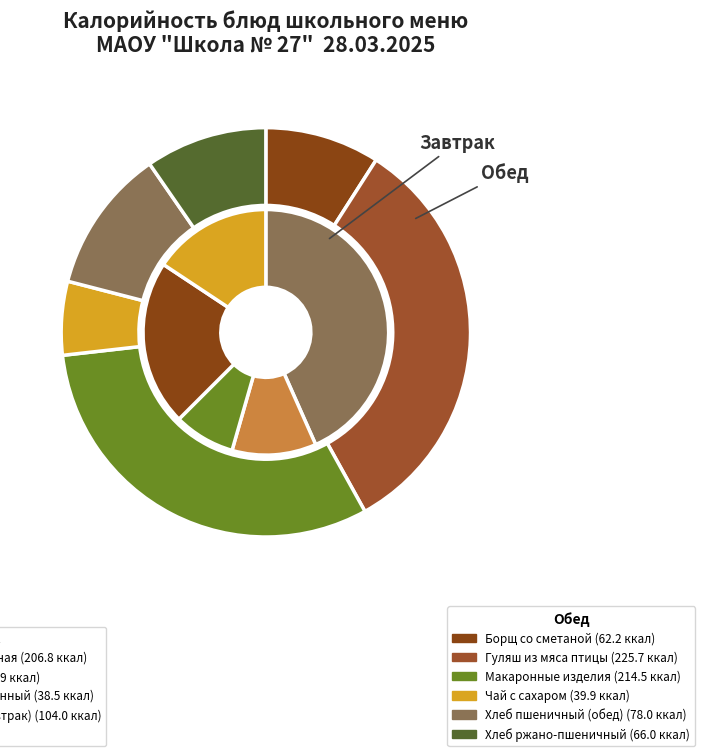

The Чай с сахаром slice represents 6% of the pie. True or false?

True